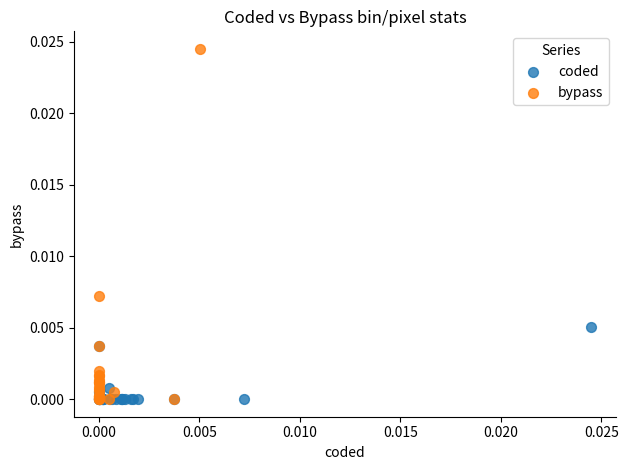

Which series has the widest spread of Y values?

bypass